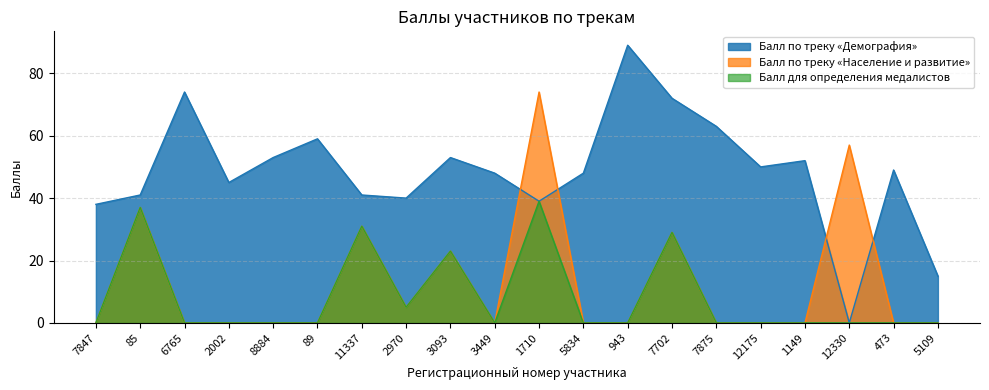

At how many categories does at least one series exceed 76?

1